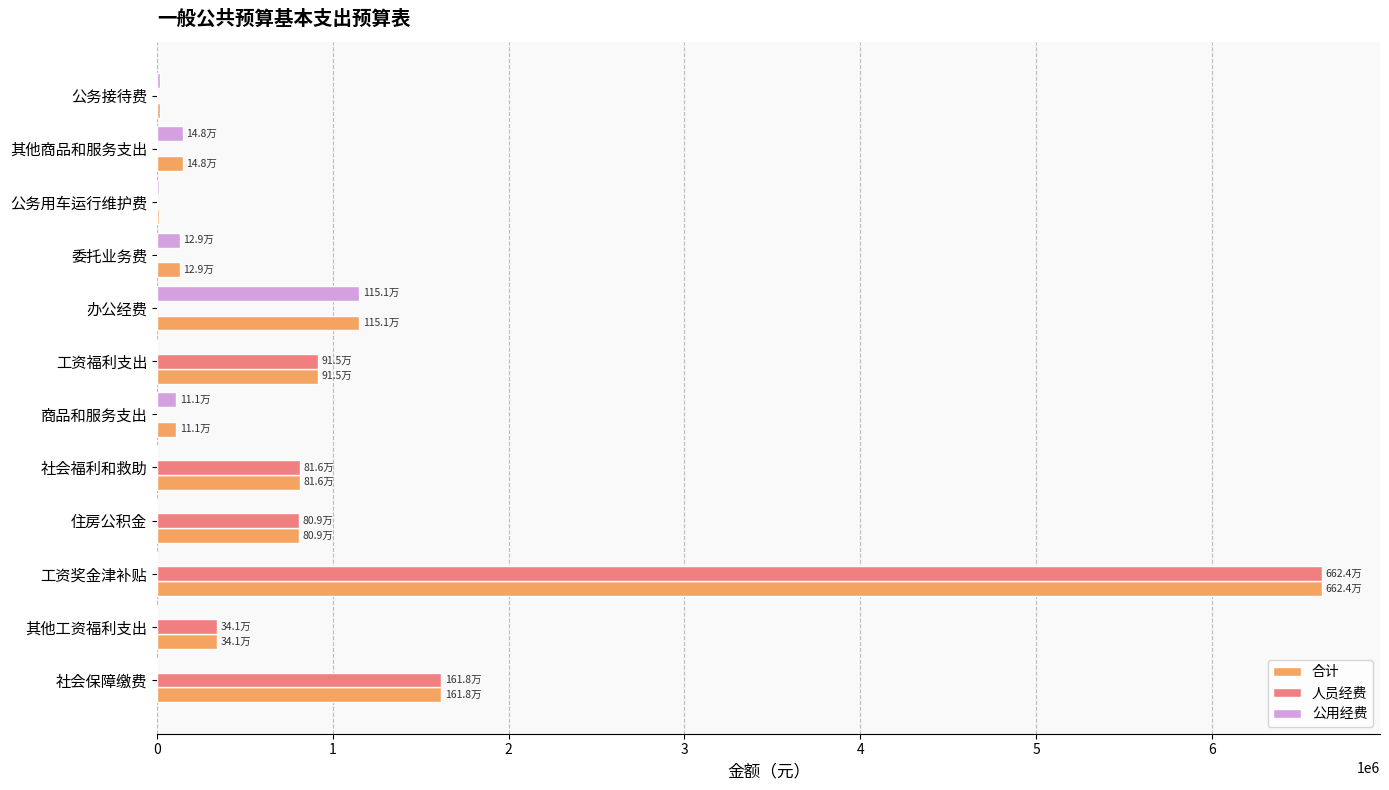

Which series changed the most between 住房公积金 and 委托业务费?

人员经费